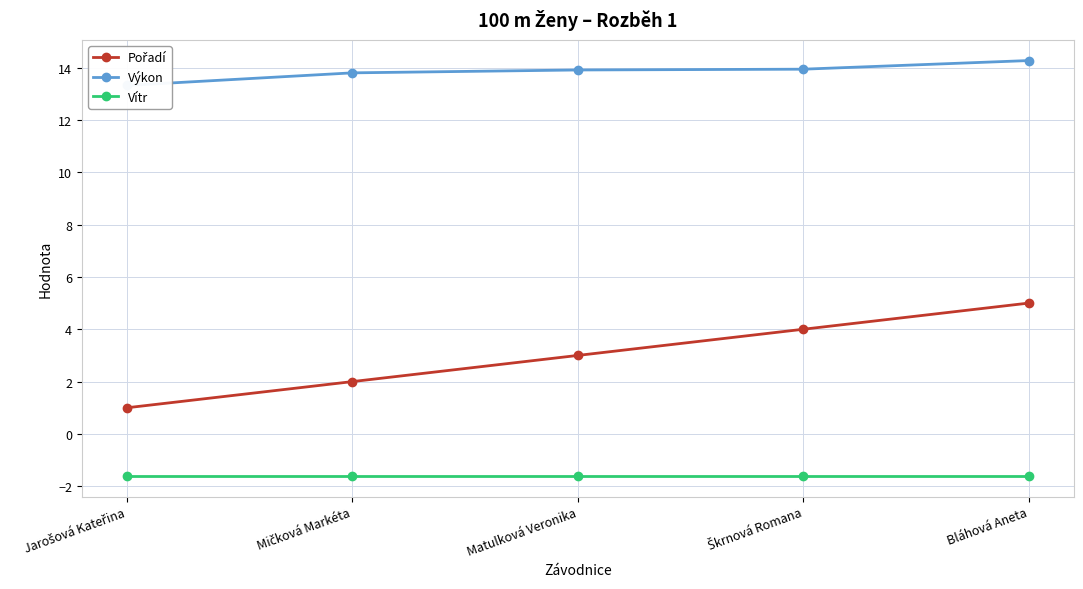

Reading right to left, what are all the values shown in this chart?

Pořadí: Bláhová Aneta=5.0	Škrnová Romana=4.0	Matulková Veronika=3.0	Mičková Markéta=2.0	Jarošová Kateřina=1.0
Výkon: Bláhová Aneta=14.3	Škrnová Romana=13.9	Matulková Veronika=13.9	Mičková Markéta=13.8	Jarošová Kateřina=13.3
Vítr: Bláhová Aneta=-1.6	Škrnová Romana=-1.6	Matulková Veronika=-1.6	Mičková Markéta=-1.6	Jarošová Kateřina=-1.6